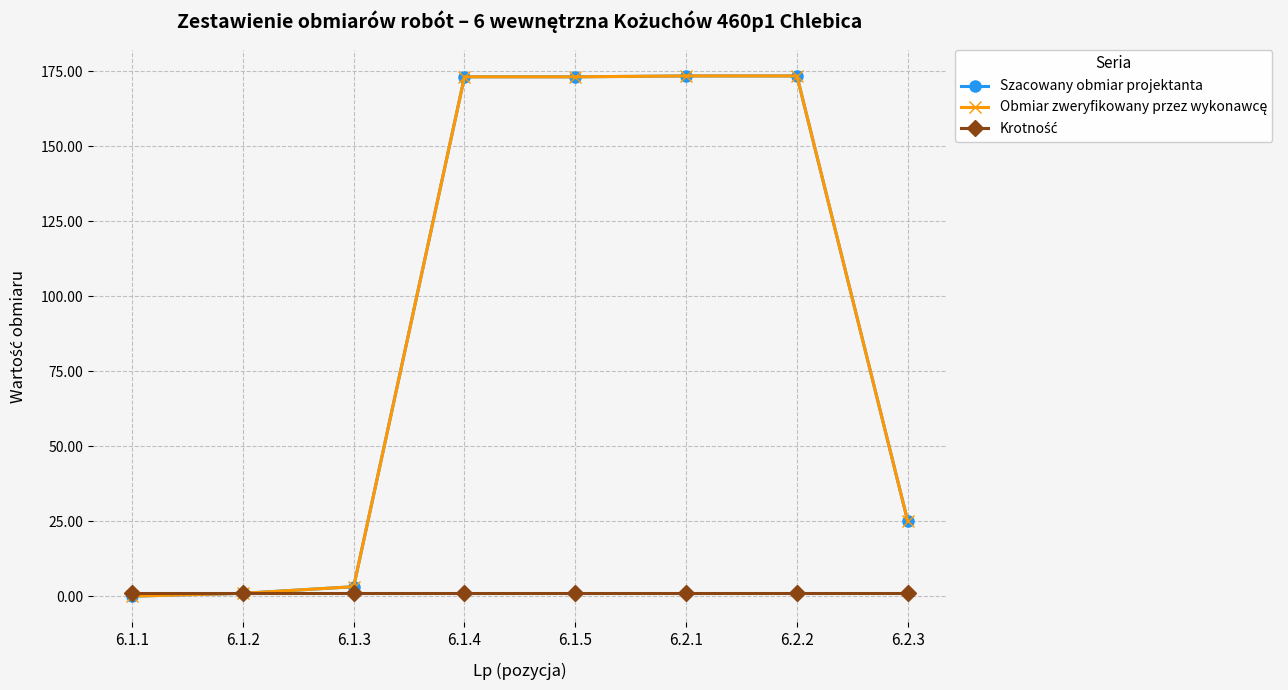

Rank the categories by Szacowany obmiar projektanta value from lowest to highest.

6.1.1, 6.1.2, 6.1.3, 6.2.3, 6.1.4, 6.1.5, 6.2.1, 6.2.2